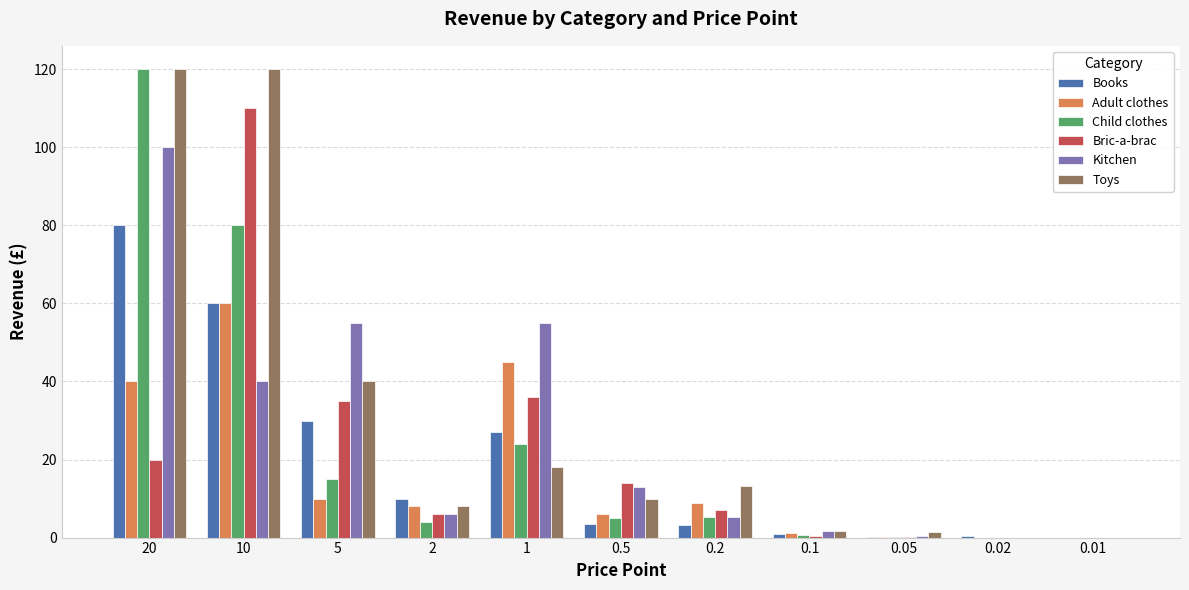

Between 10 and 0.05, which series saw the biggest shift?

Toys